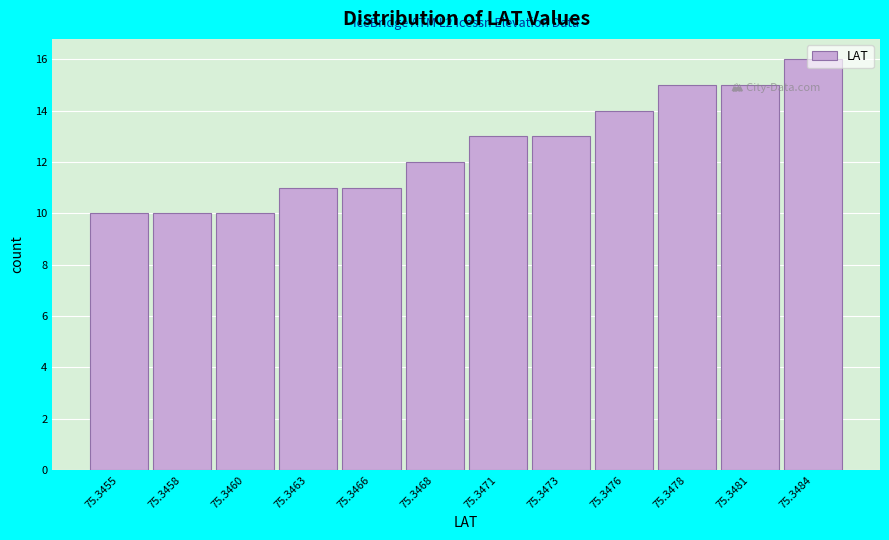

The value at 75.3458 is 10. True or false?

True